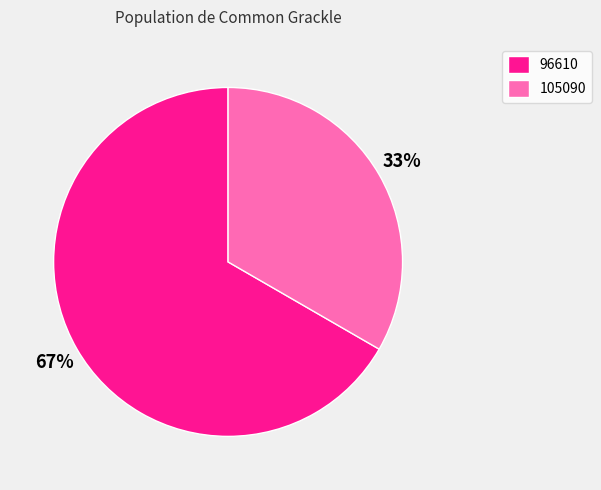

To the nearest percent, what is the combined percentage of 105090 and 96610?

100%